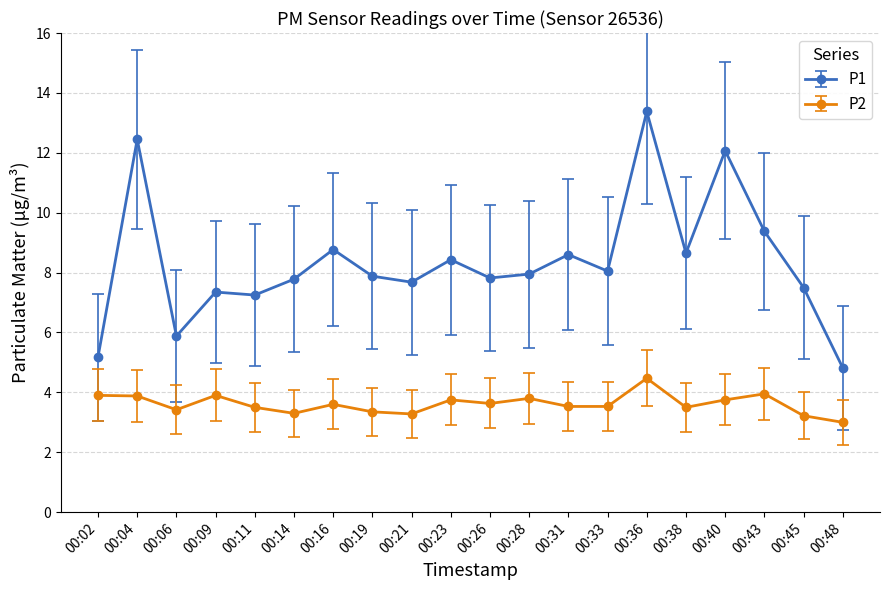

At how many categories does at least one series exceed 9?

4